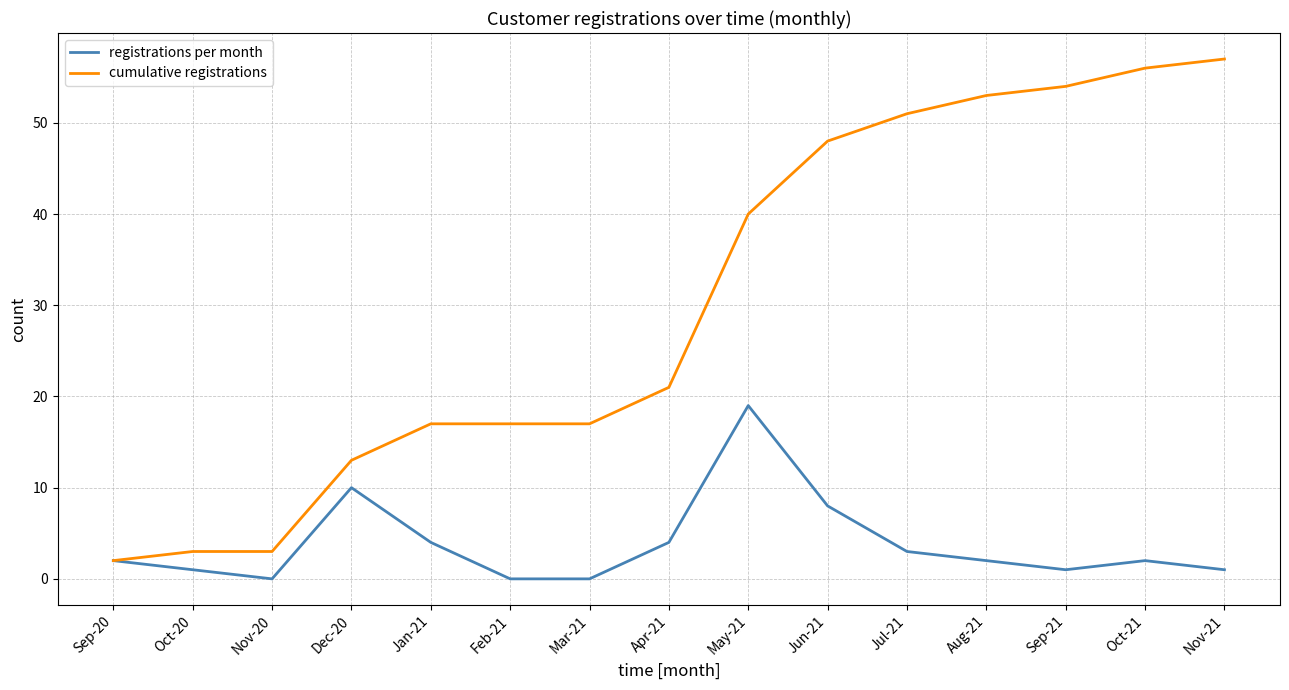

Reading left to right, transcribe all the data shown in this chart.

registrations per month: Sep-20=2	Oct-20=1	Nov-20=0	Dec-20=10	Jan-21=4	Feb-21=0	Mar-21=0	Apr-21=4	May-21=19	Jun-21=8	Jul-21=3	Aug-21=2	Sep-21=1	Oct-21=2	Nov-21=1
cumulative registrations: Sep-20=2	Oct-20=3	Nov-20=3	Dec-20=13	Jan-21=17	Feb-21=17	Mar-21=17	Apr-21=21	May-21=40	Jun-21=48	Jul-21=51	Aug-21=53	Sep-21=54	Oct-21=56	Nov-21=57